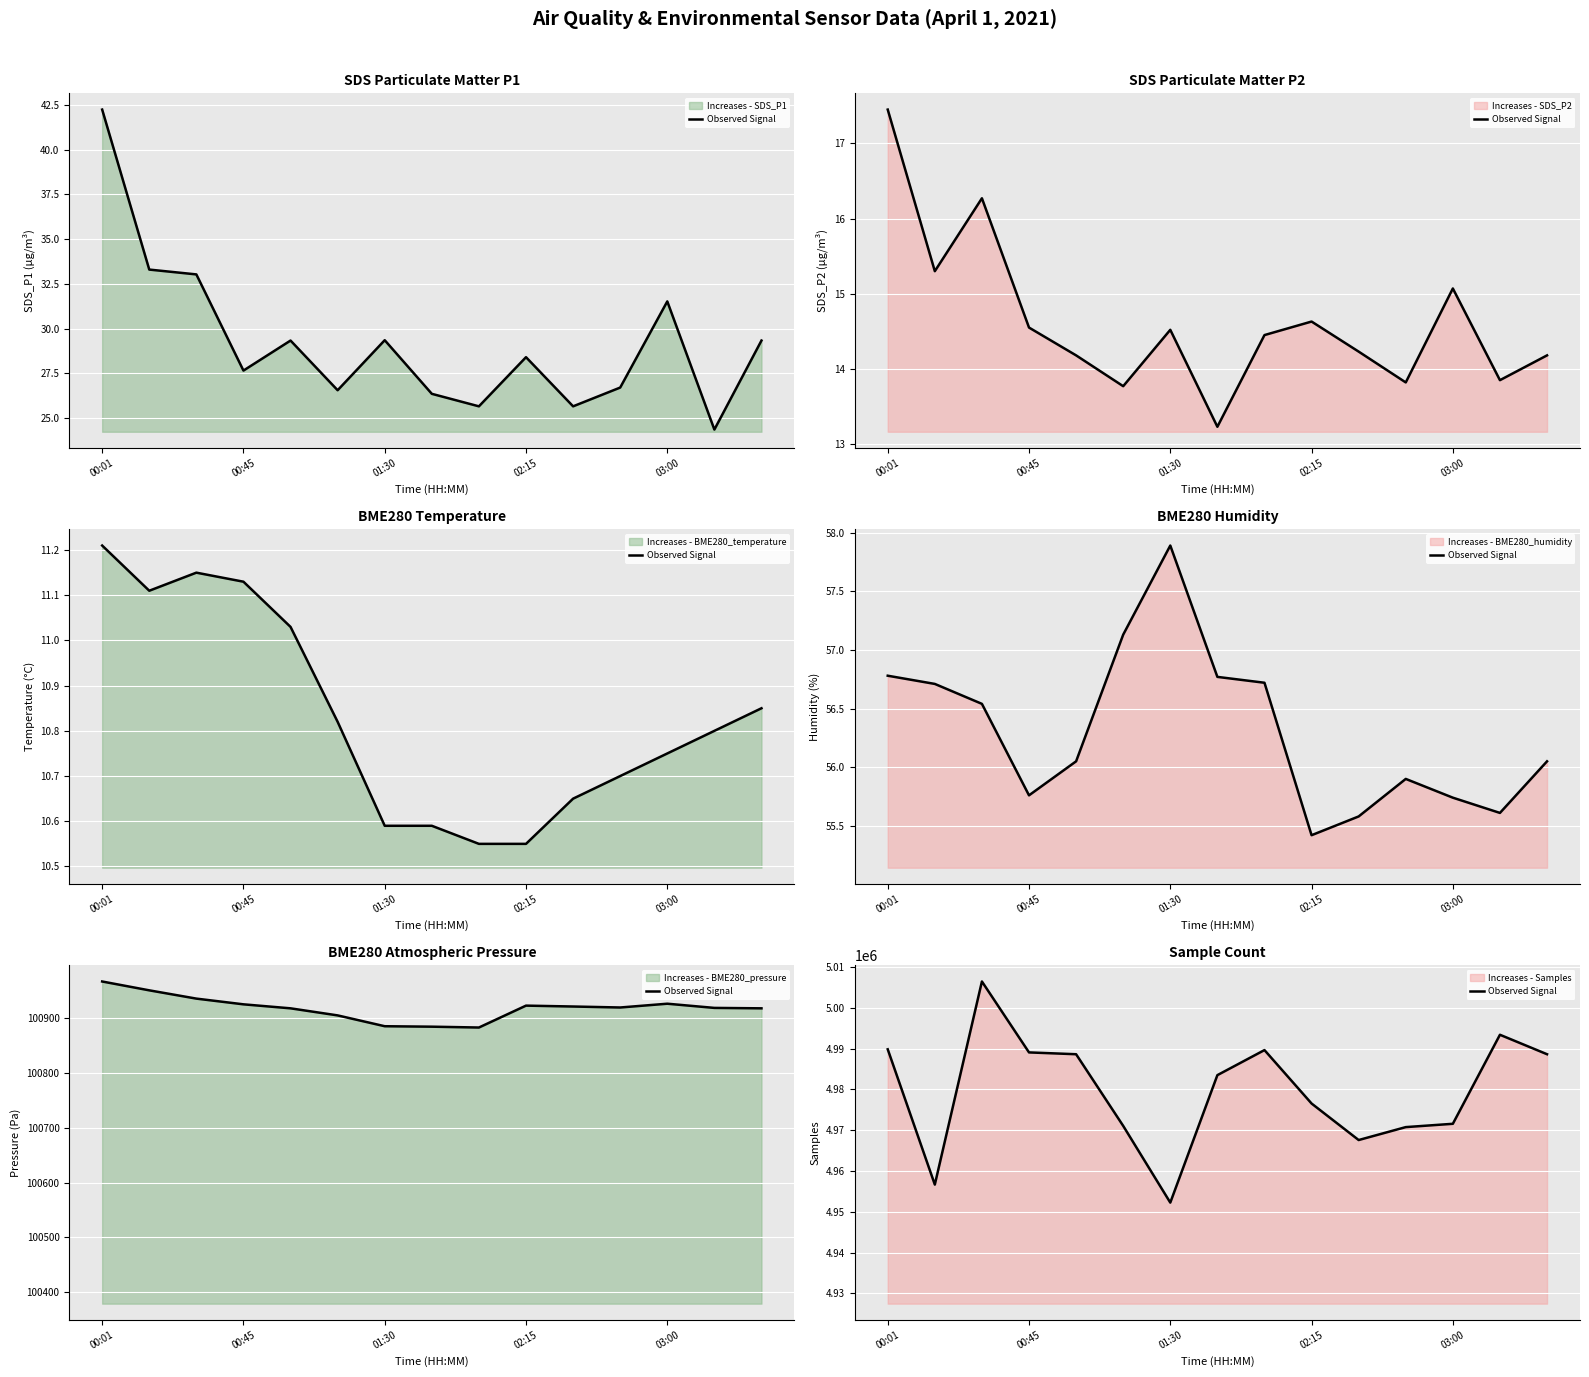

Where is the data nearest to the value 4979330?

02:15